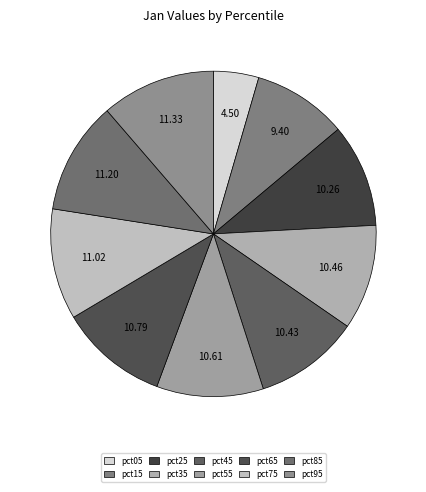

What is the smallest slice in the pie chart?

pct05